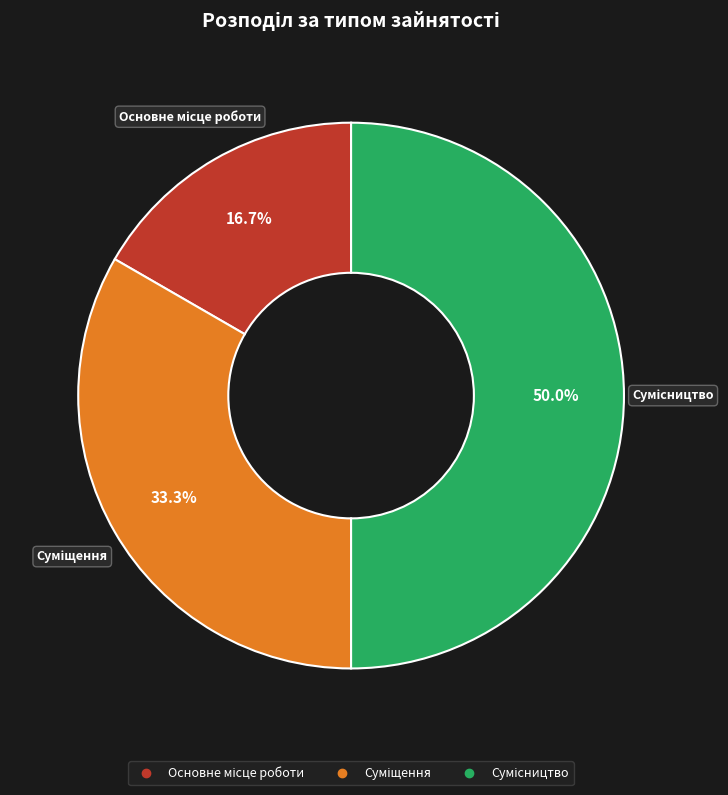

What percentage is the Суміщення slice, to the nearest percent?

33%